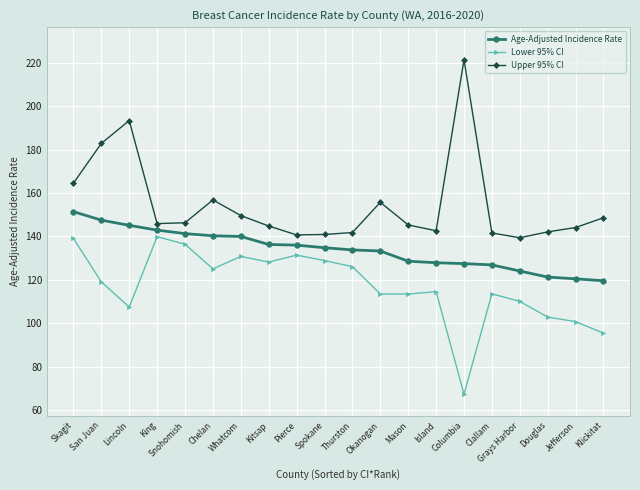

What is the label of the 17th point from the left?

Grays Harbor